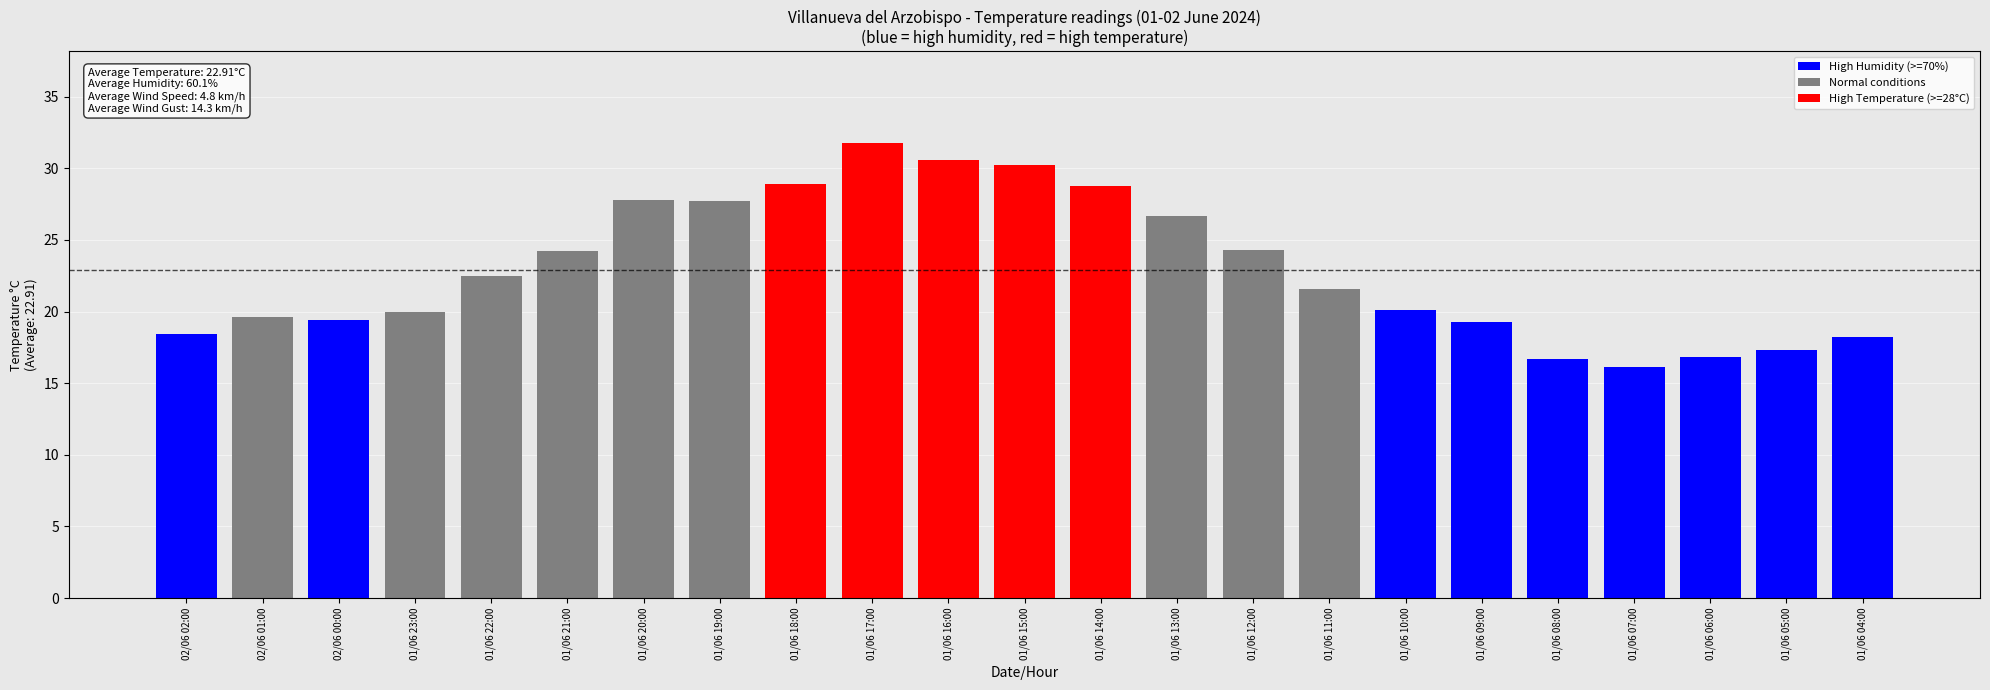

The value at 01/06 06:00 is 16.8. True or false?

True